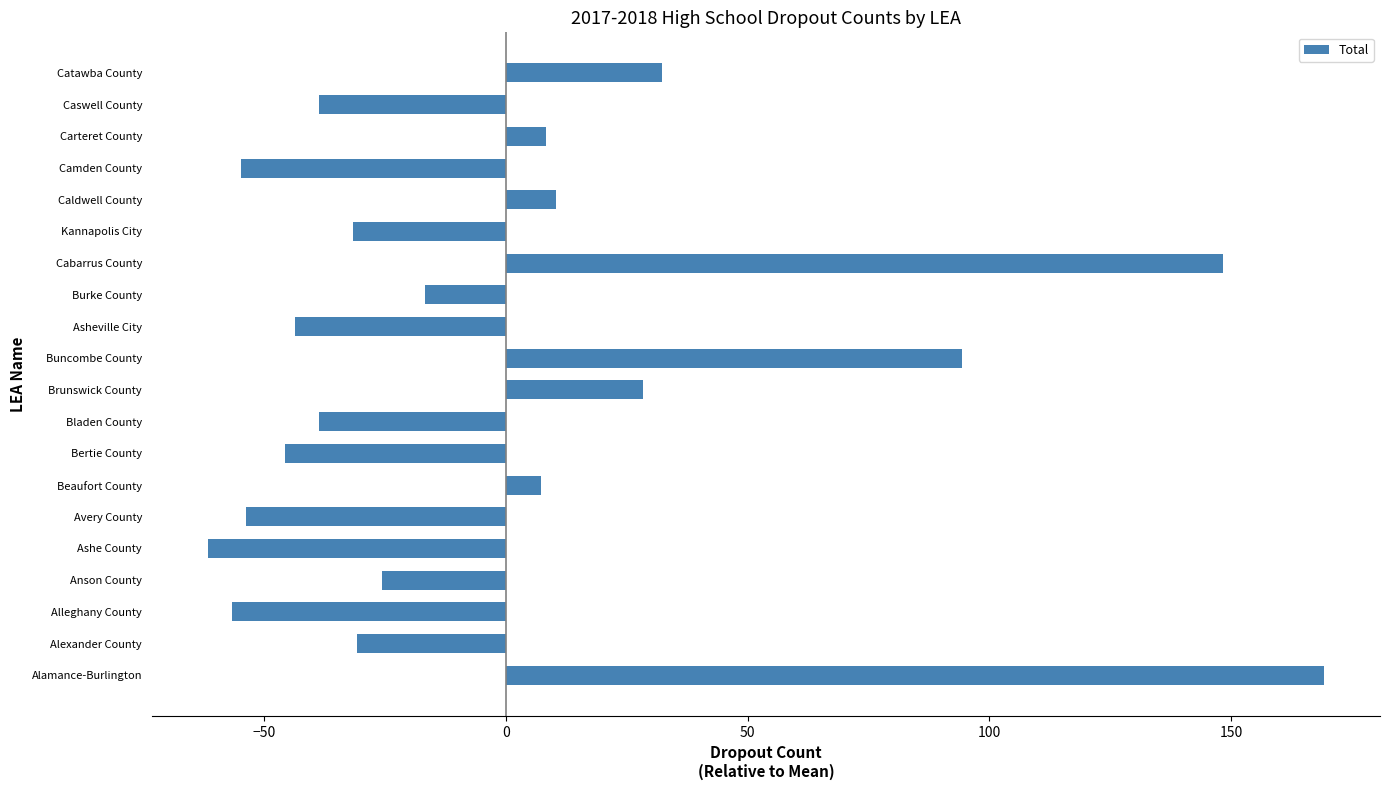

Between Brunswick County and Burke County, which is larger?

Brunswick County